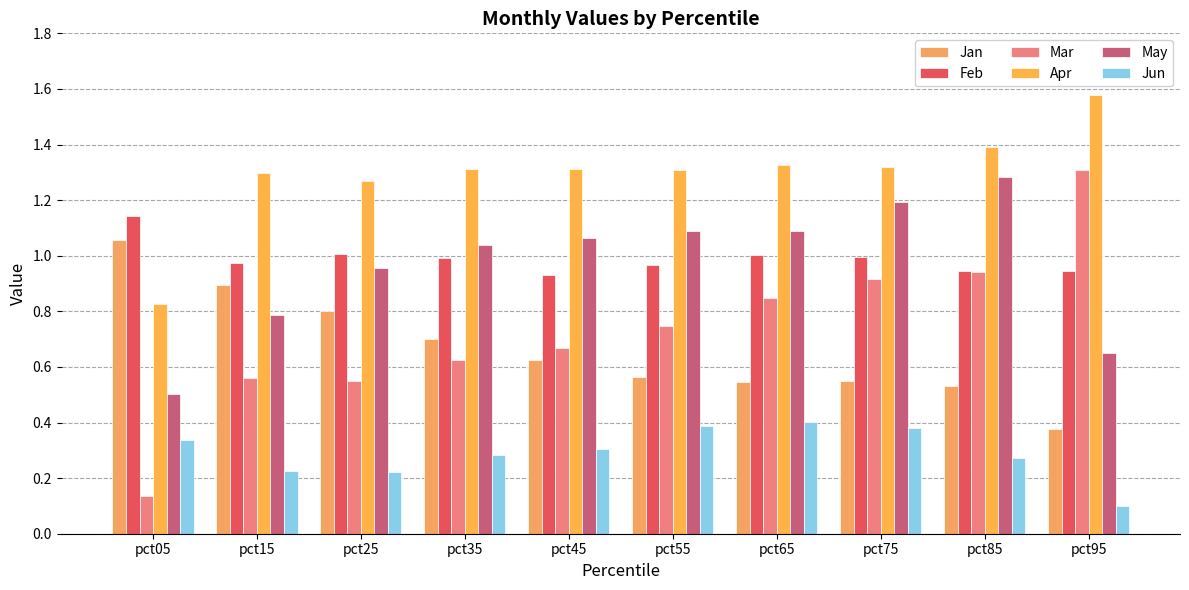

At which label is Jan closest to 0?

pct95